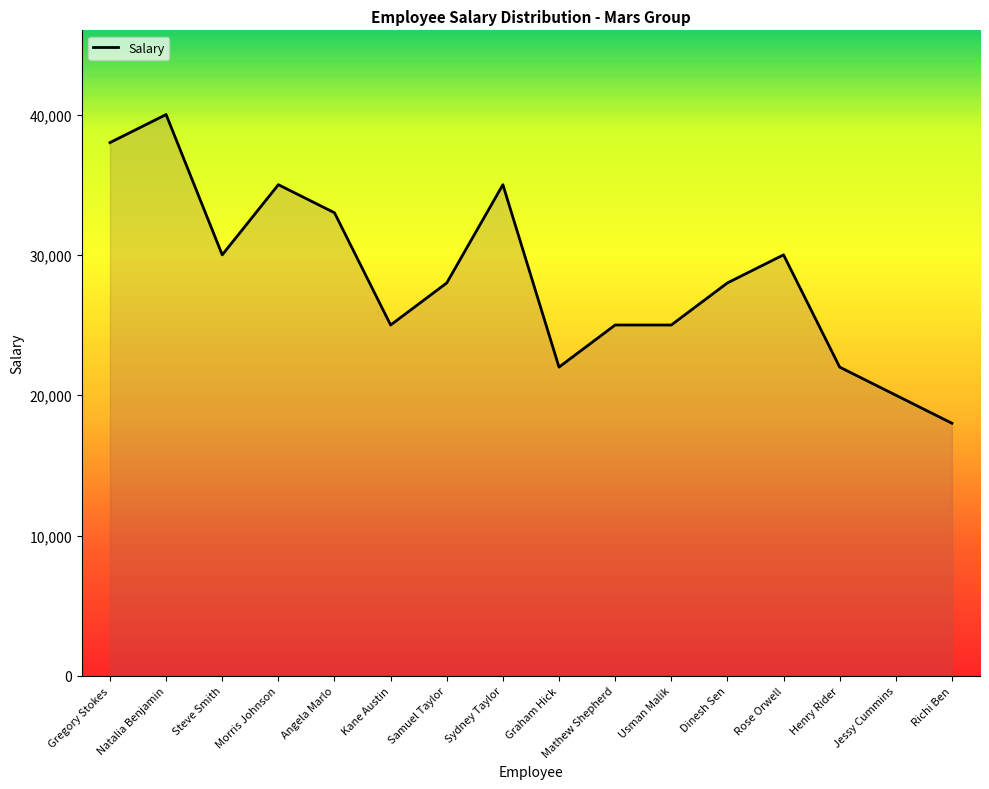

The value at Graham Hick is 22000. True or false?

True